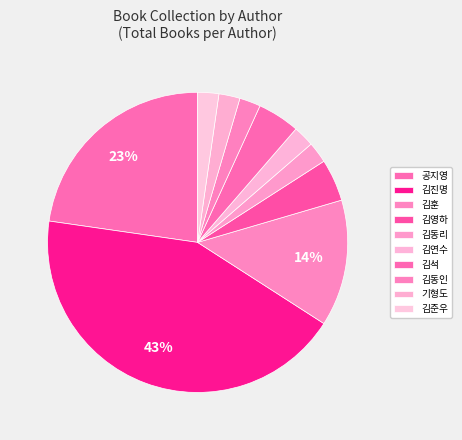

Is there any slice that represents more than half of the pie?

No